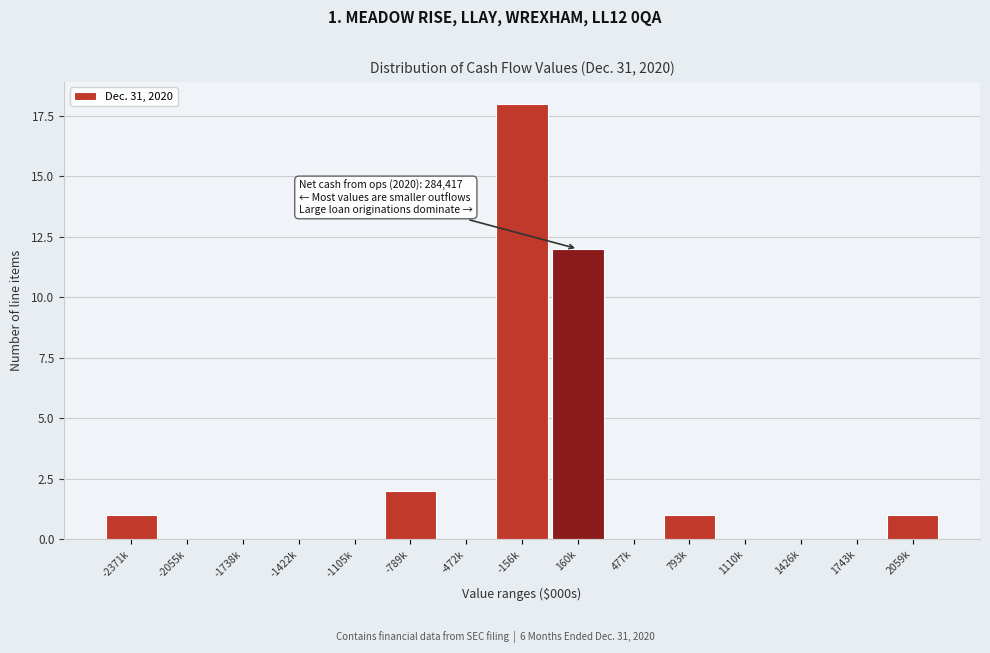

Reading left to right, extract all data points from this chart.

-2371k=1	-2055k=0	-1738k=0	-1422k=0	-1105k=0	-789k=2	-472k=0	-156k=18	160k=12	477k=0	793k=1	1110k=0	1426k=0	1743k=0	2059k=1